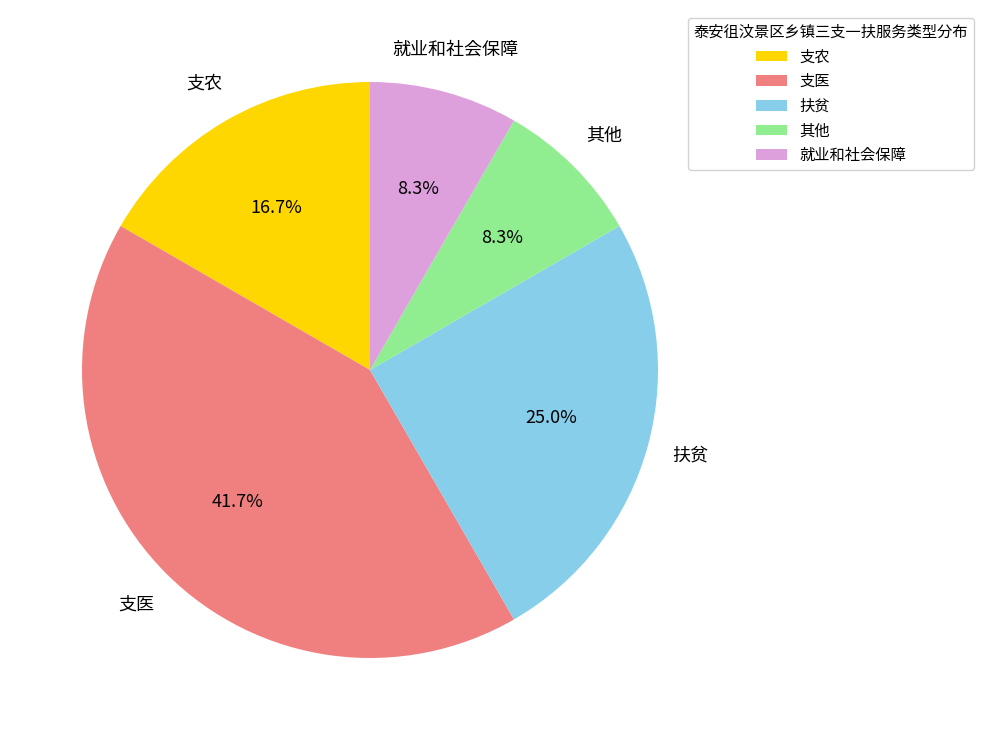

What portion of the pie excludes 支医?

58.3%